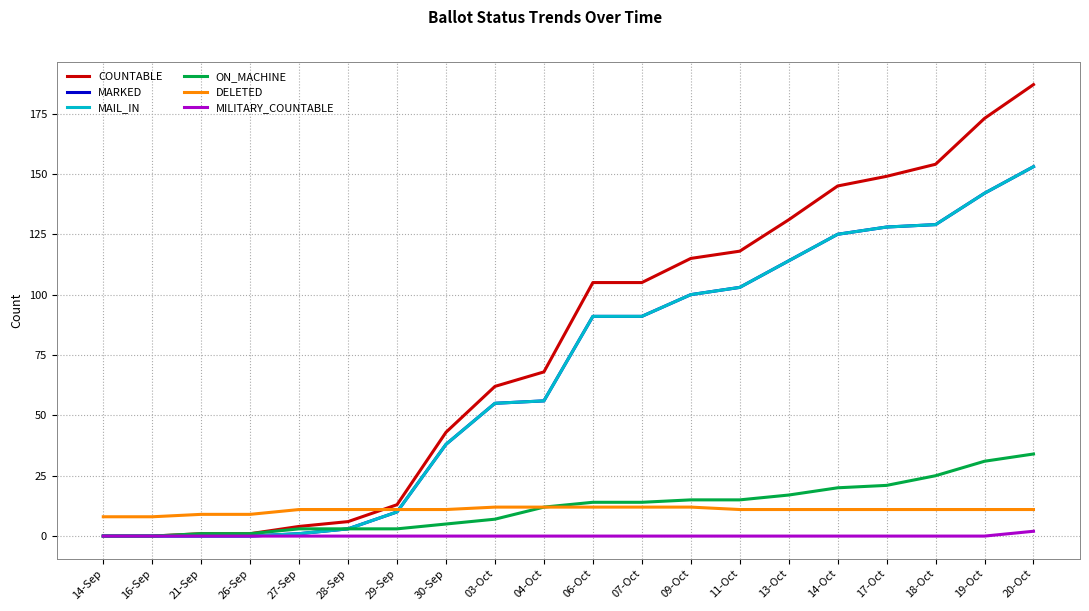

Does the chart display data point markers on the line(s)?

No